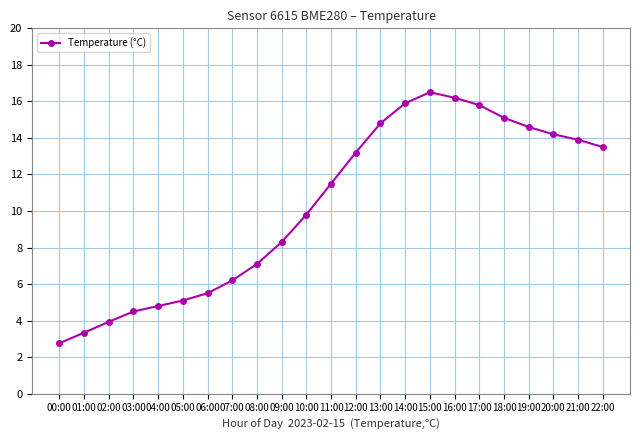

Which category has the highest value across all series?

15:00